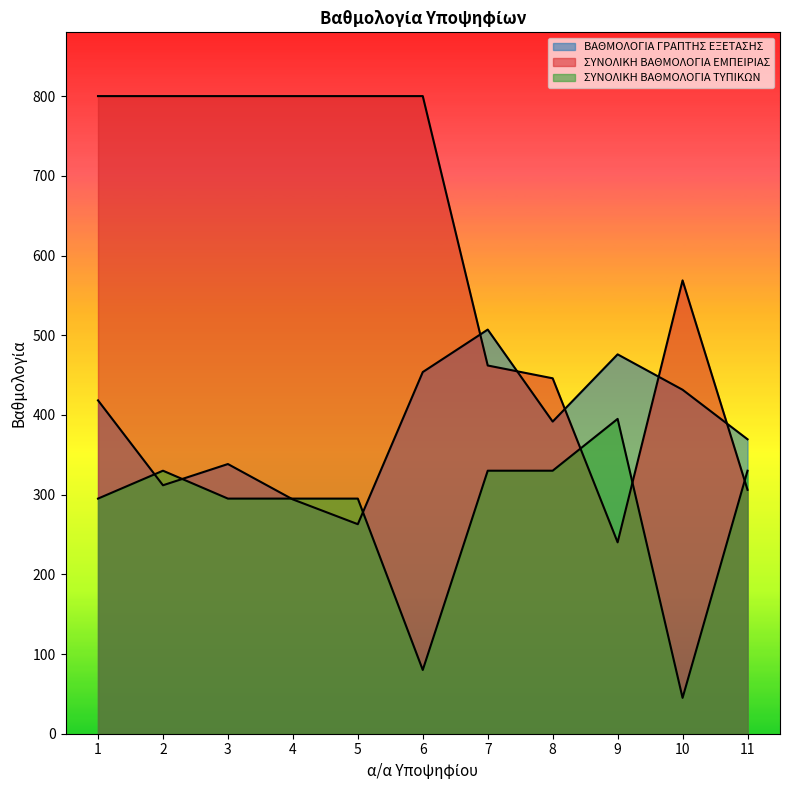

What is the difference between the ΣΥΝΟΛΙΚΗ ΒΑΘΜΟΛΟΓΙΑ ΕΜΠΕΙΡΙΑΣ values at 8 and 2?

354.1